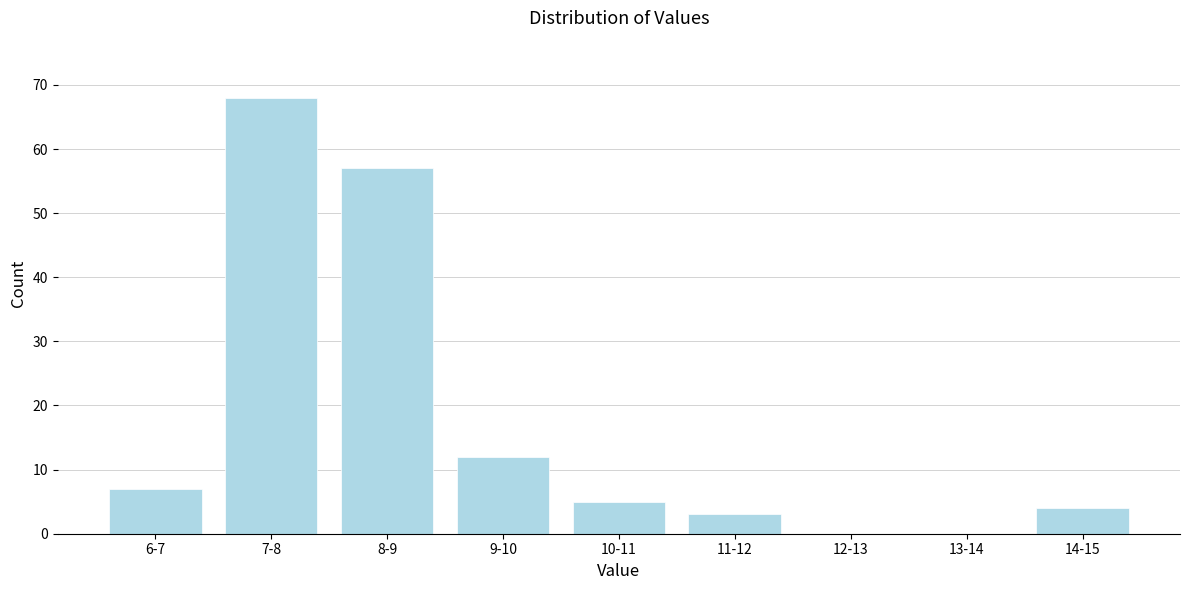

Reading right to left, transcribe all the data shown in this chart.

14-15=4	13-14=0	12-13=0	11-12=3	10-11=5	9-10=12	8-9=57	7-8=68	6-7=7